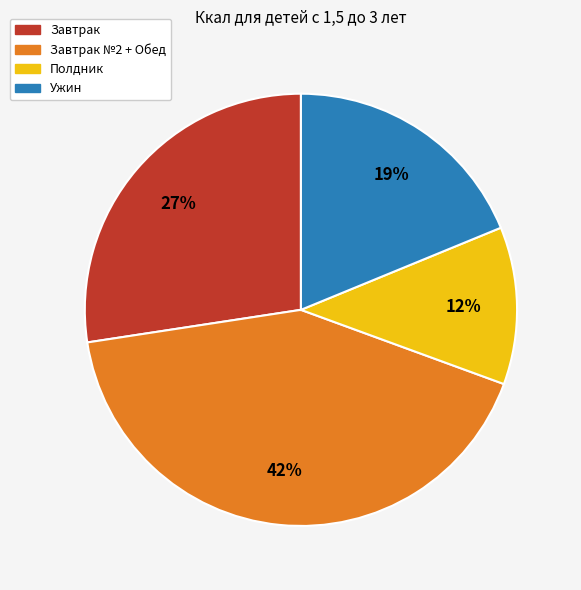

The Полдник slice represents 12% of the pie. True or false?

True